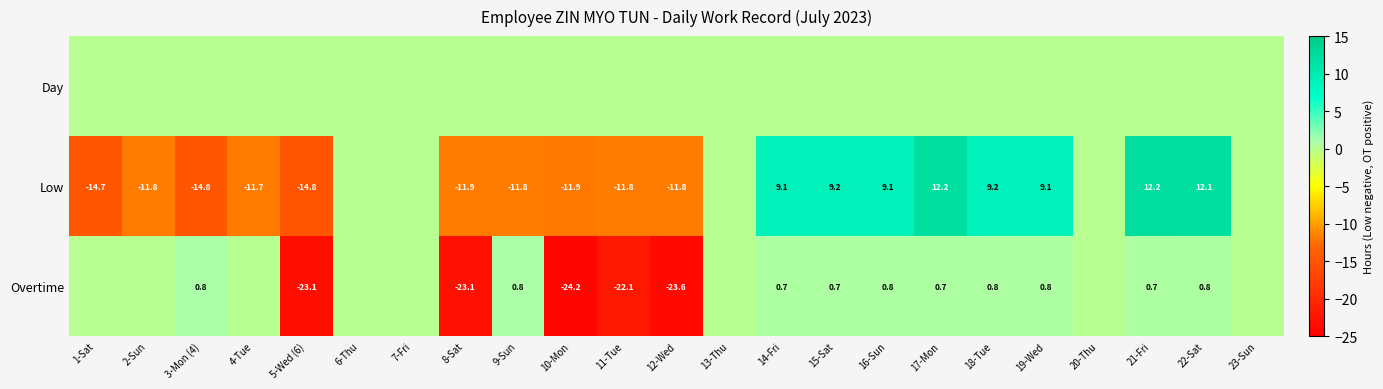

Is the value of Overtime at 21-Fri greater than the value of Low at 14-Fri?

No